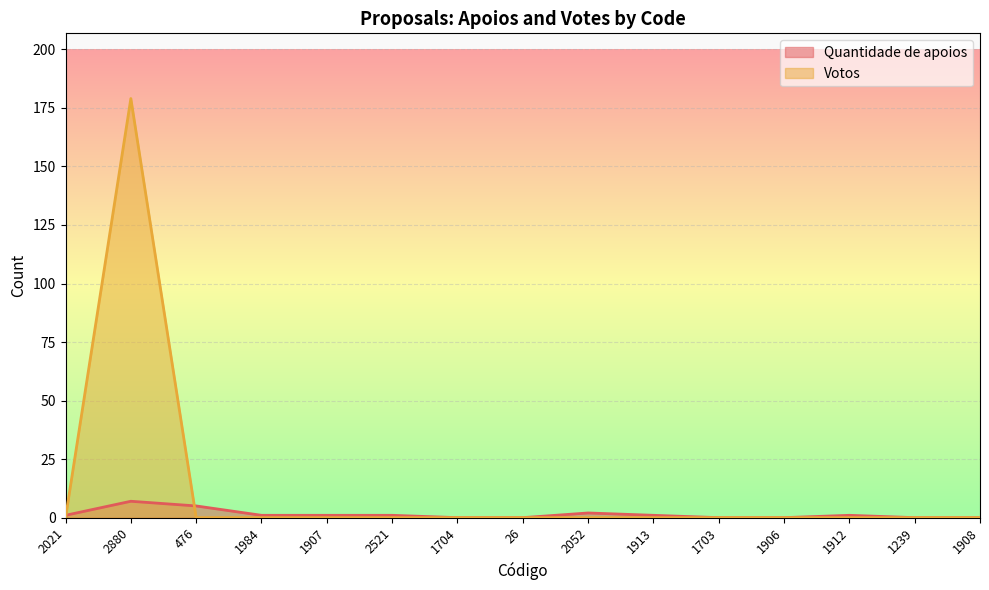

What is the difference between the highest and lowest values at 2880?

172